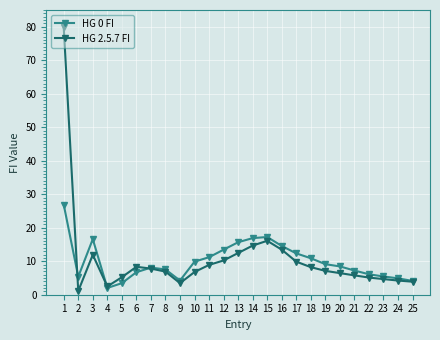

Where does the HG 0 FI series first go above 8?

1